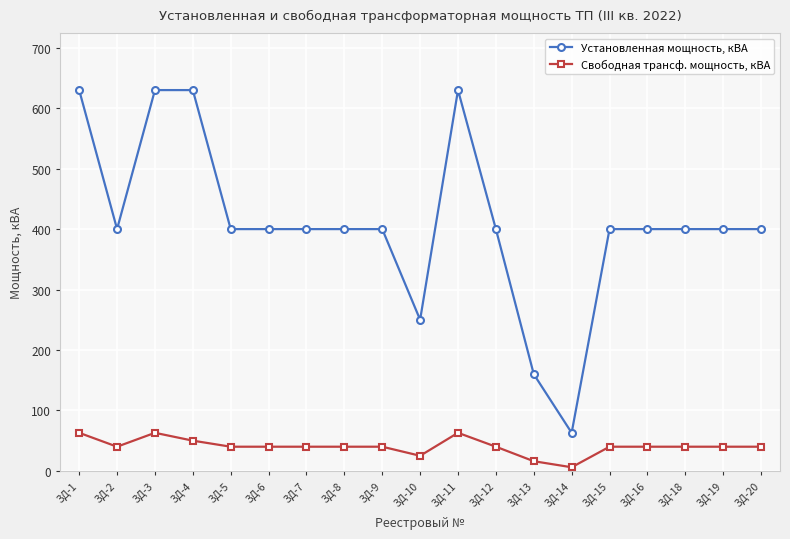

List the series in order of their peak value, lowest first.

Свободная трансф. мощность, кВА, Установленная мощность, кВА